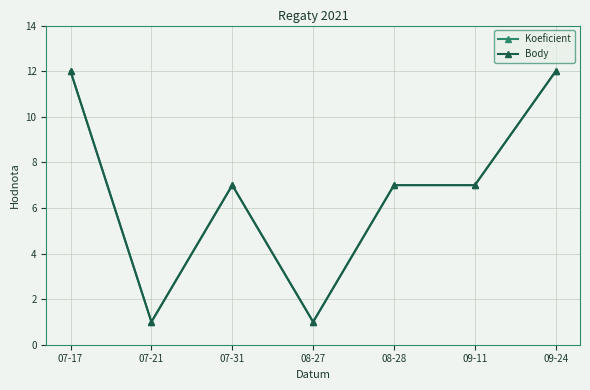

How many Body values are between 1 and 12?

7